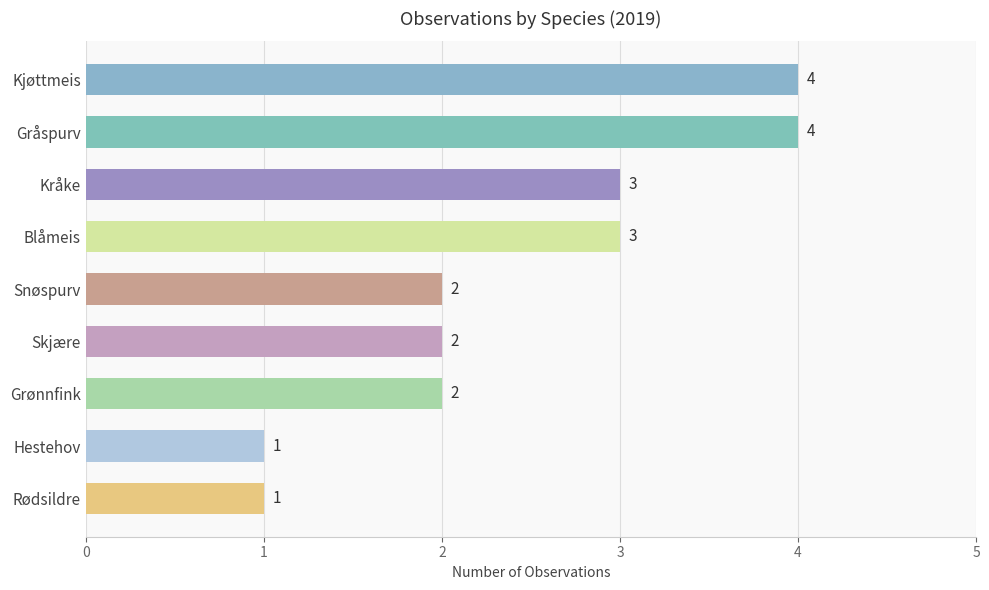

Count the values in the range 2 to 3.

5